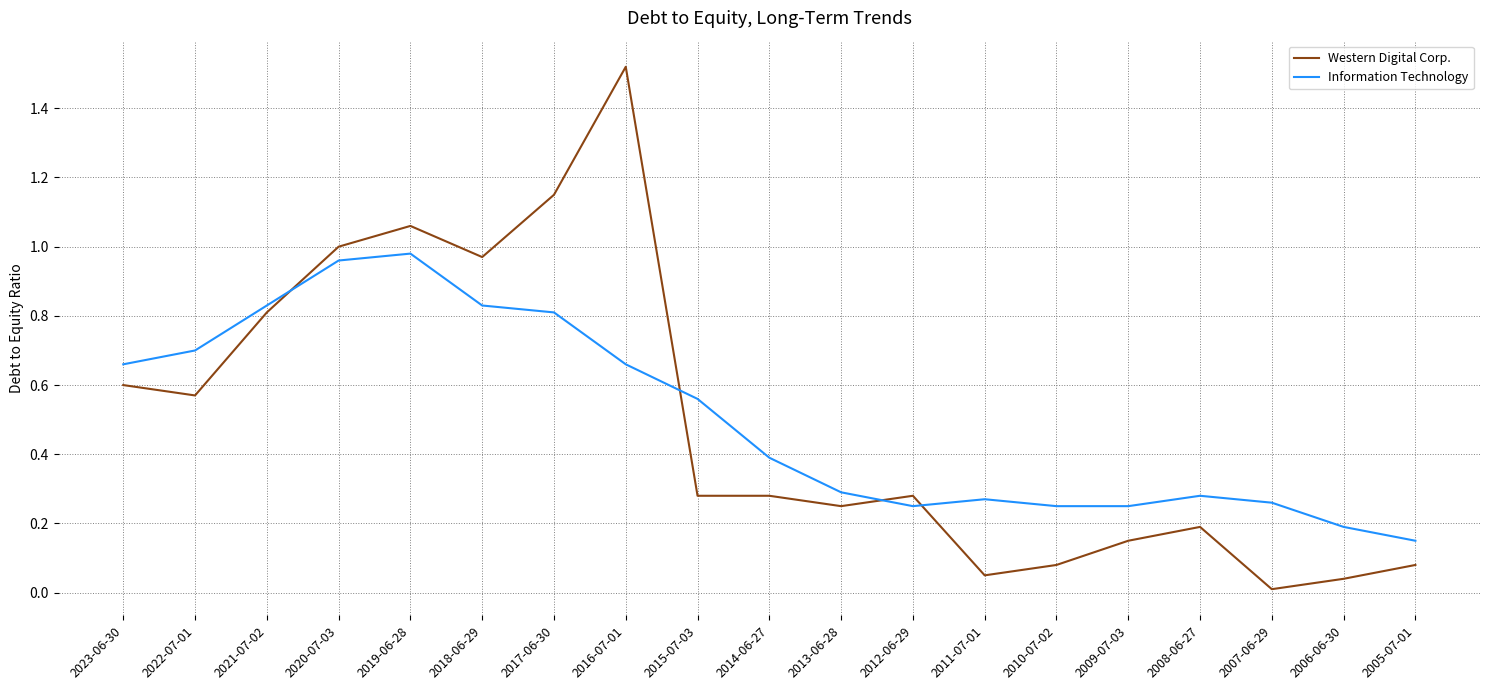

Is the value of Western Digital Corp. at 2005-07-01 greater than the value of Information Technology at 2017-06-30?

No